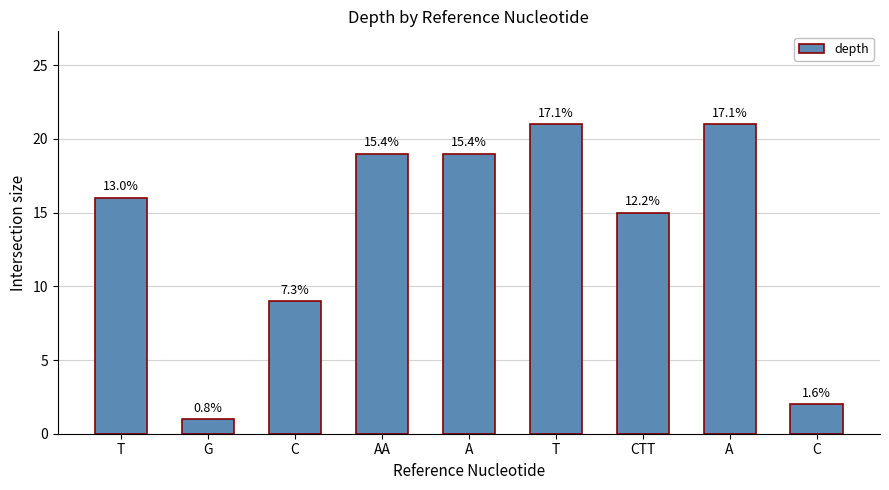

How many bars are there in total?

9